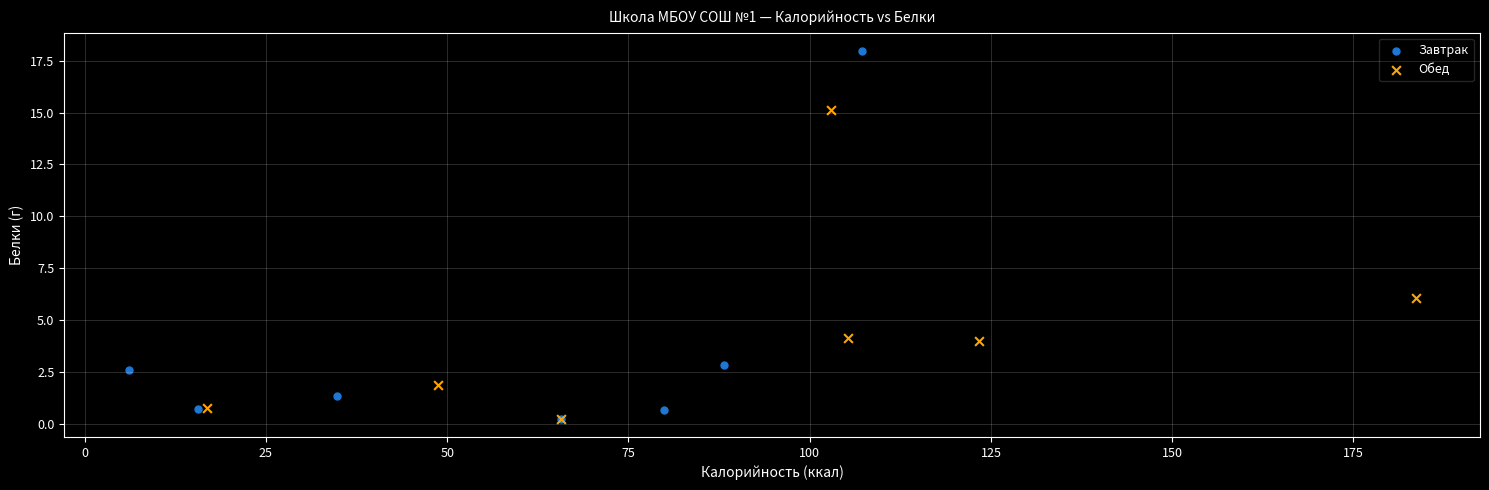

Which series has the widest spread of Y values?

Завтрак